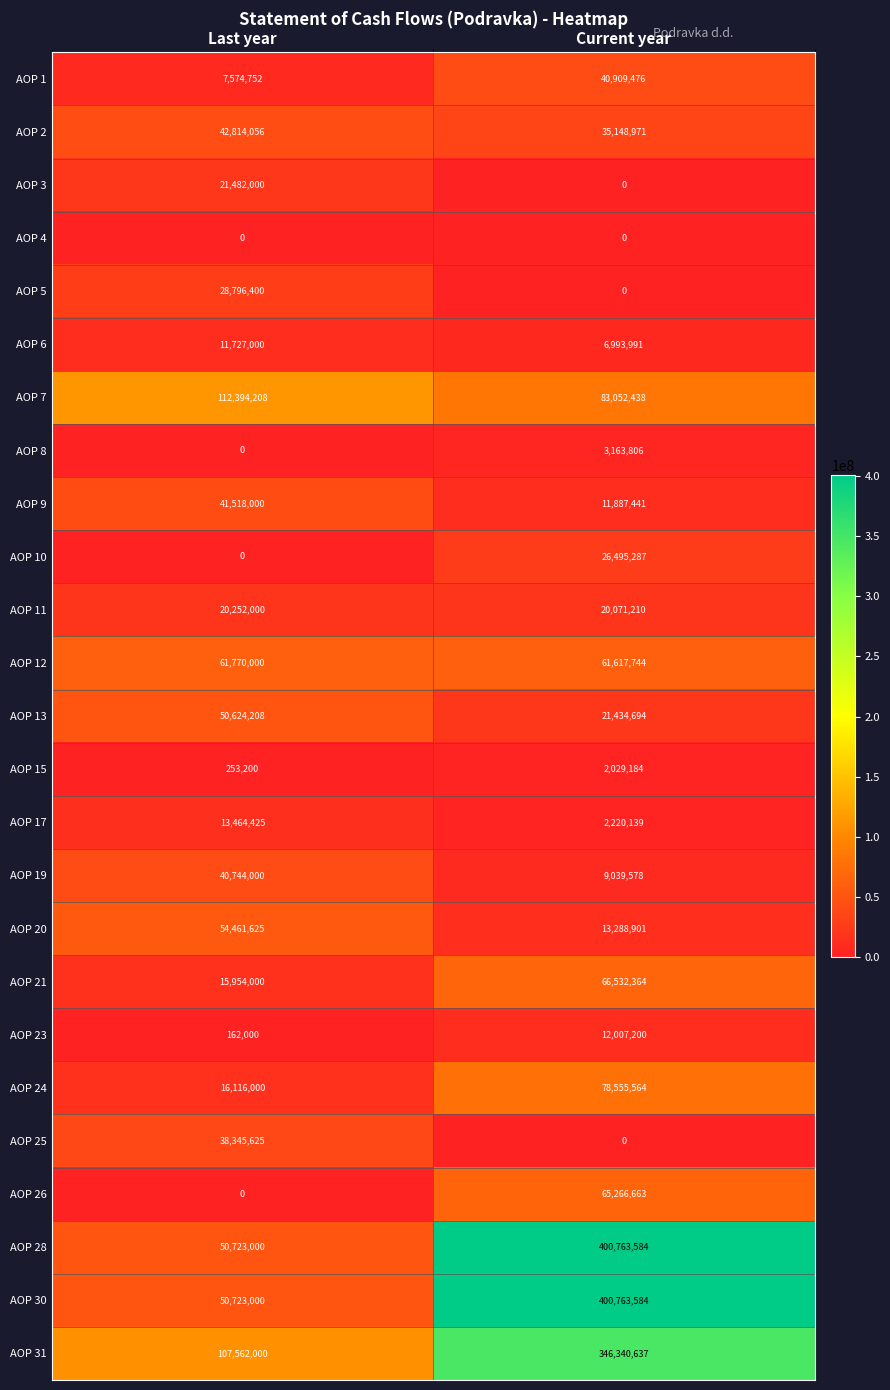

Where is AOP 15 nearest to the value 1141192?

Last year